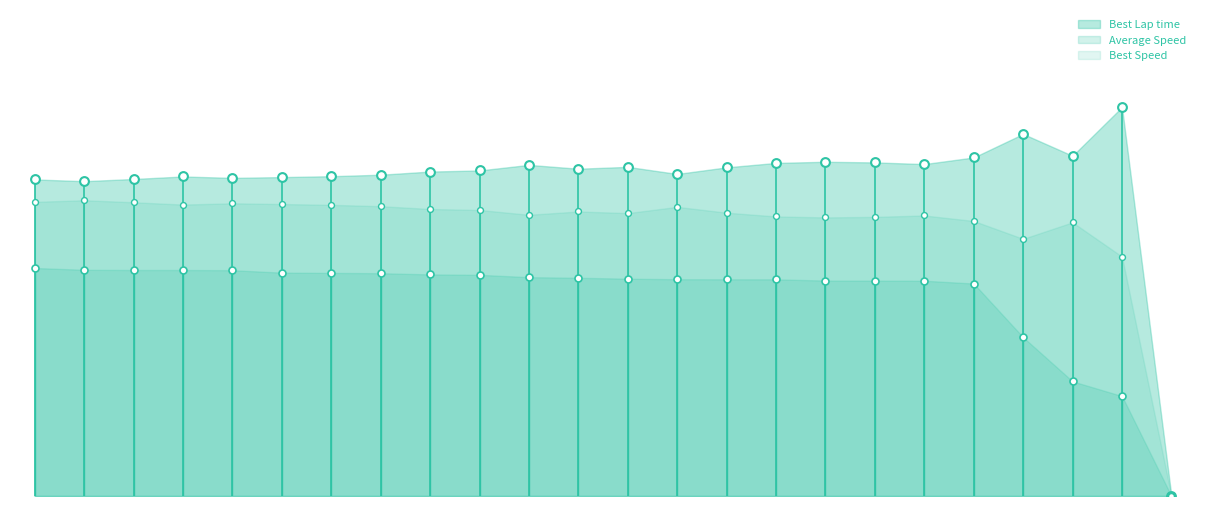

At how many categories does at least one series exceed 25?

23